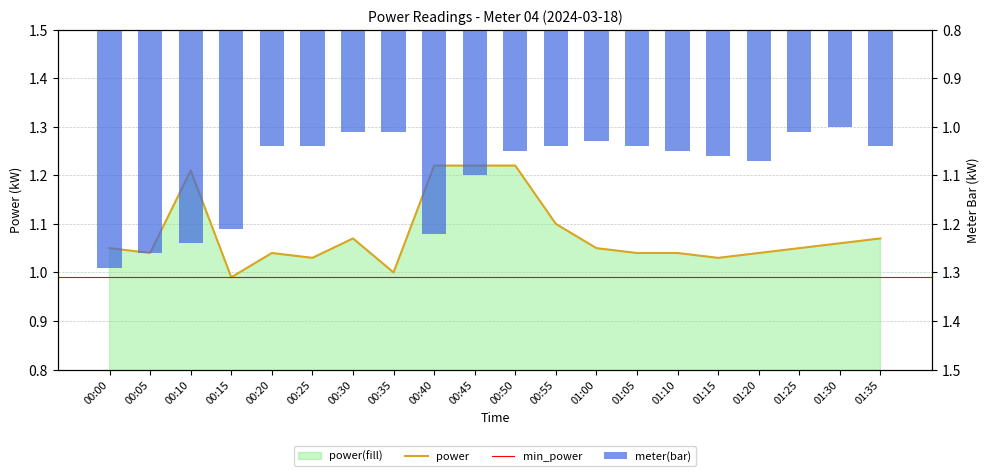

At how many categories does at least one series exceed 1?

20